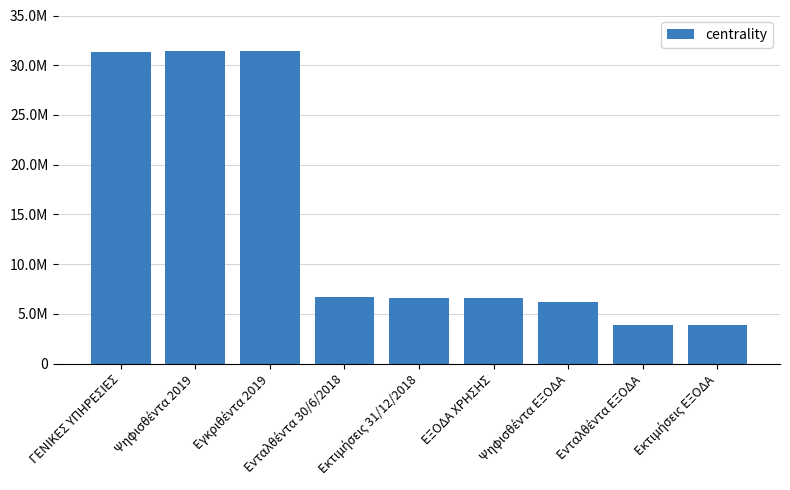

What is the difference between the second highest and minimum values?

27565011.1